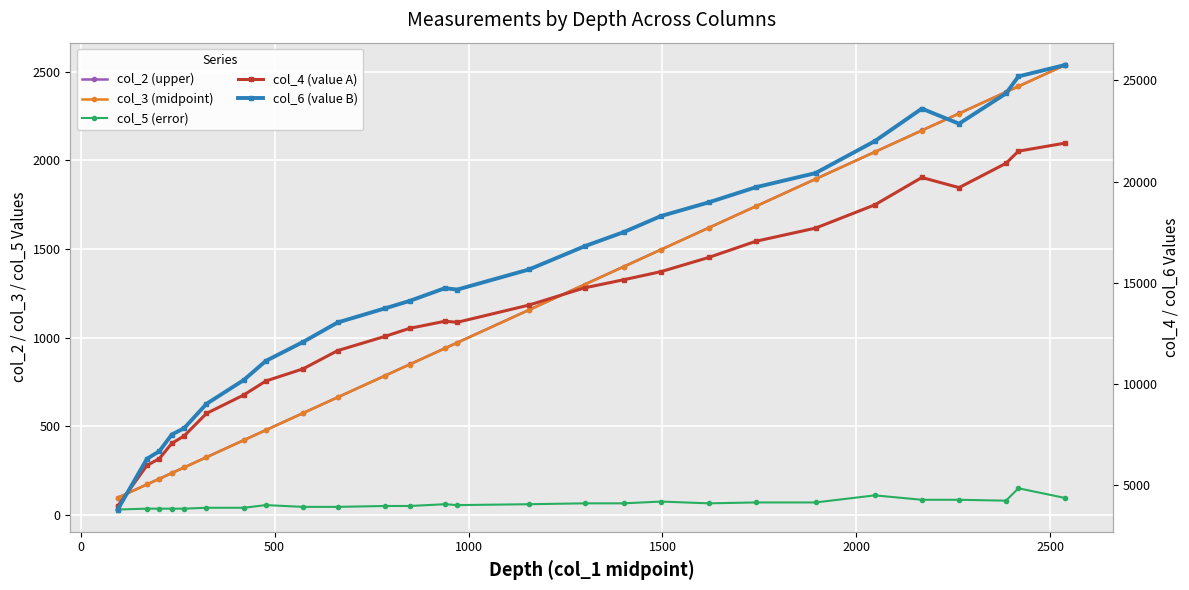

How many lines are shown in the chart?

5